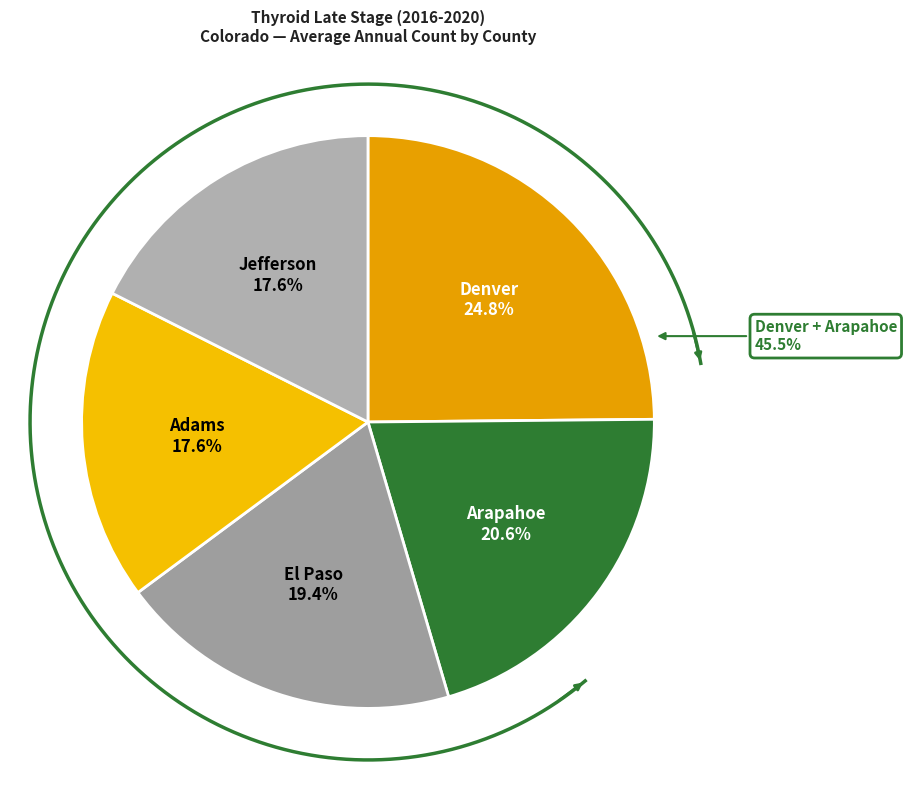

How many slices are in this pie chart?

5